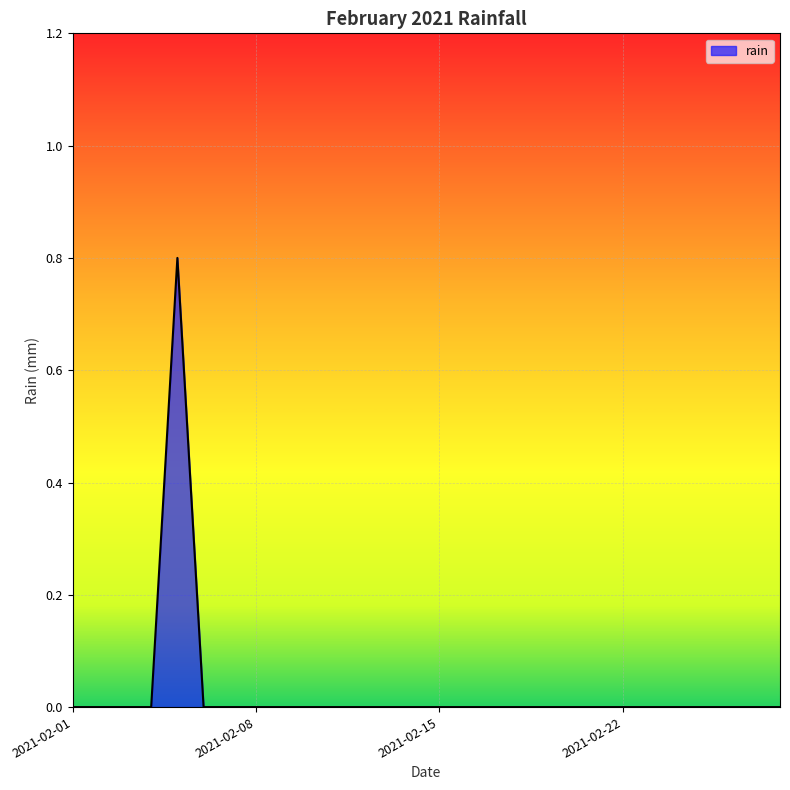

Reading left to right, extract all data points from this chart.

0.0	0.0	0.0	0.0	0.8	0.0	0.0	0.0	0.0	0.0	0.0	0.0	0.0	0.0	0.0	0.0	0.0	0.0	0.0	0.0	0.0	0.0	0.0	0.0	0.0	0.0	0.0	0.0